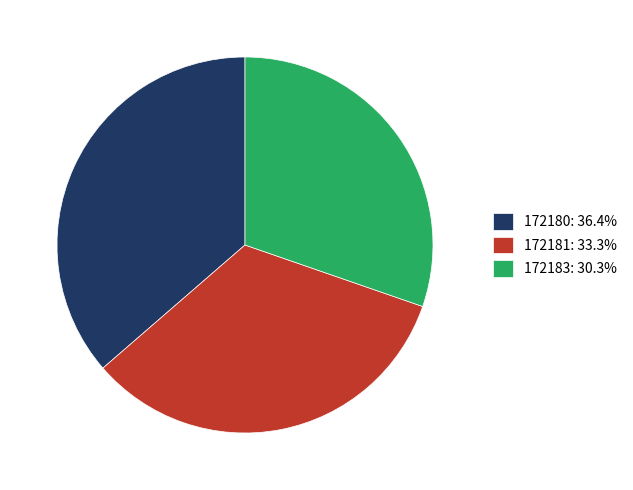

The 172180 slice represents 36% of the pie. True or false?

True